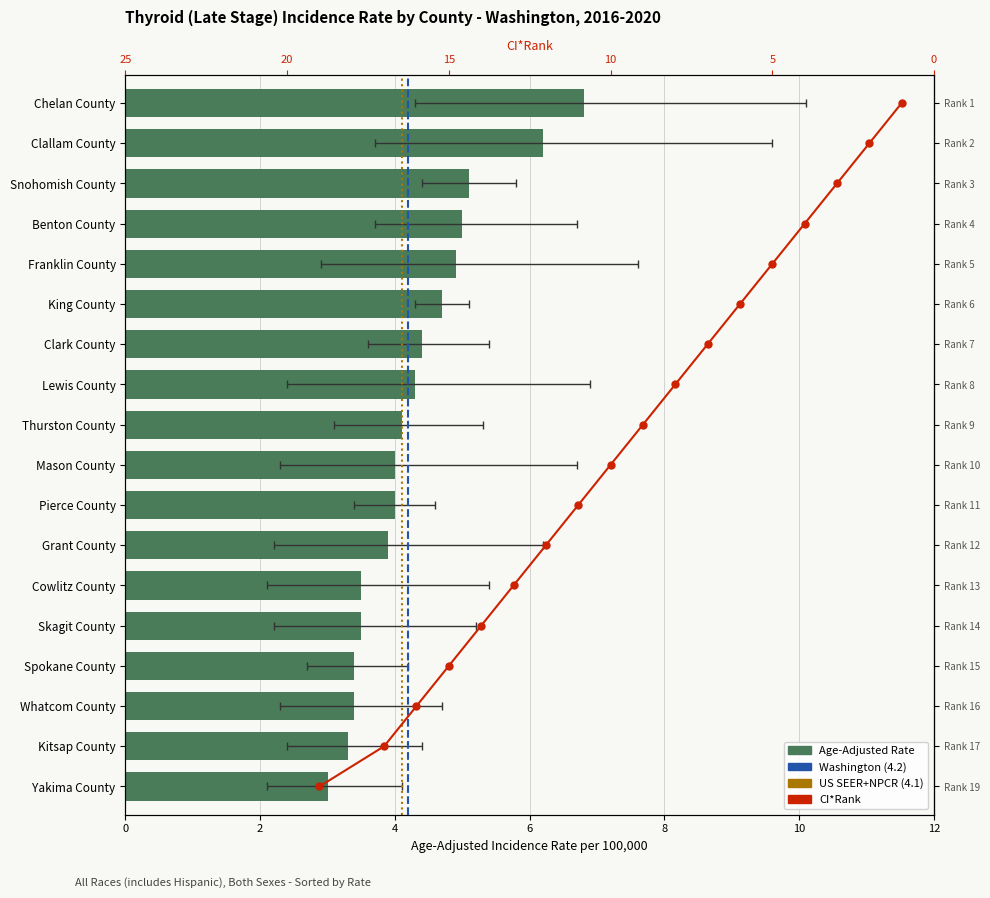

Does the chart contain stacked bars?

No